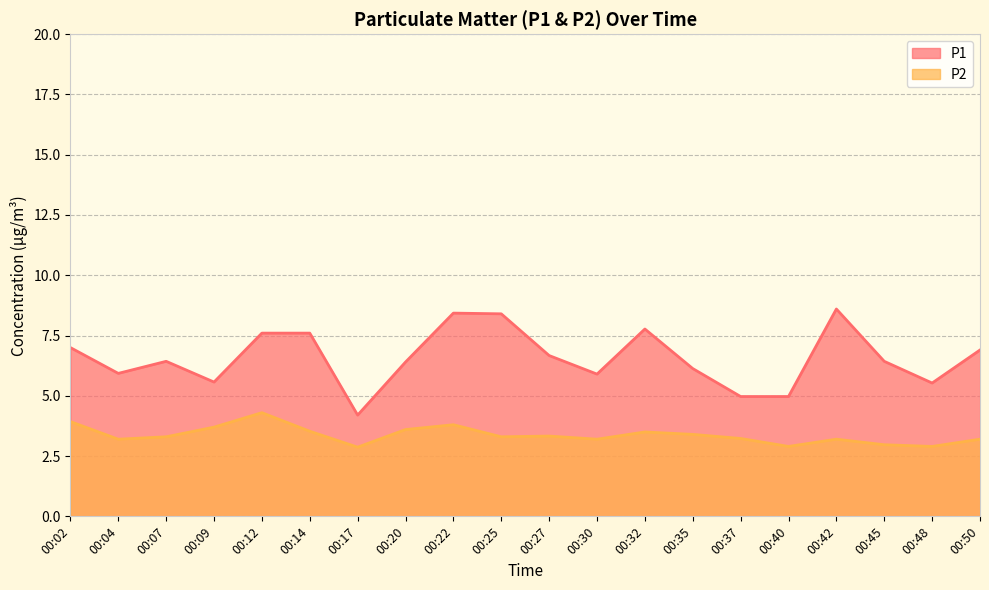

What is the value of the P1 point at the 3rd from the left?

6.4